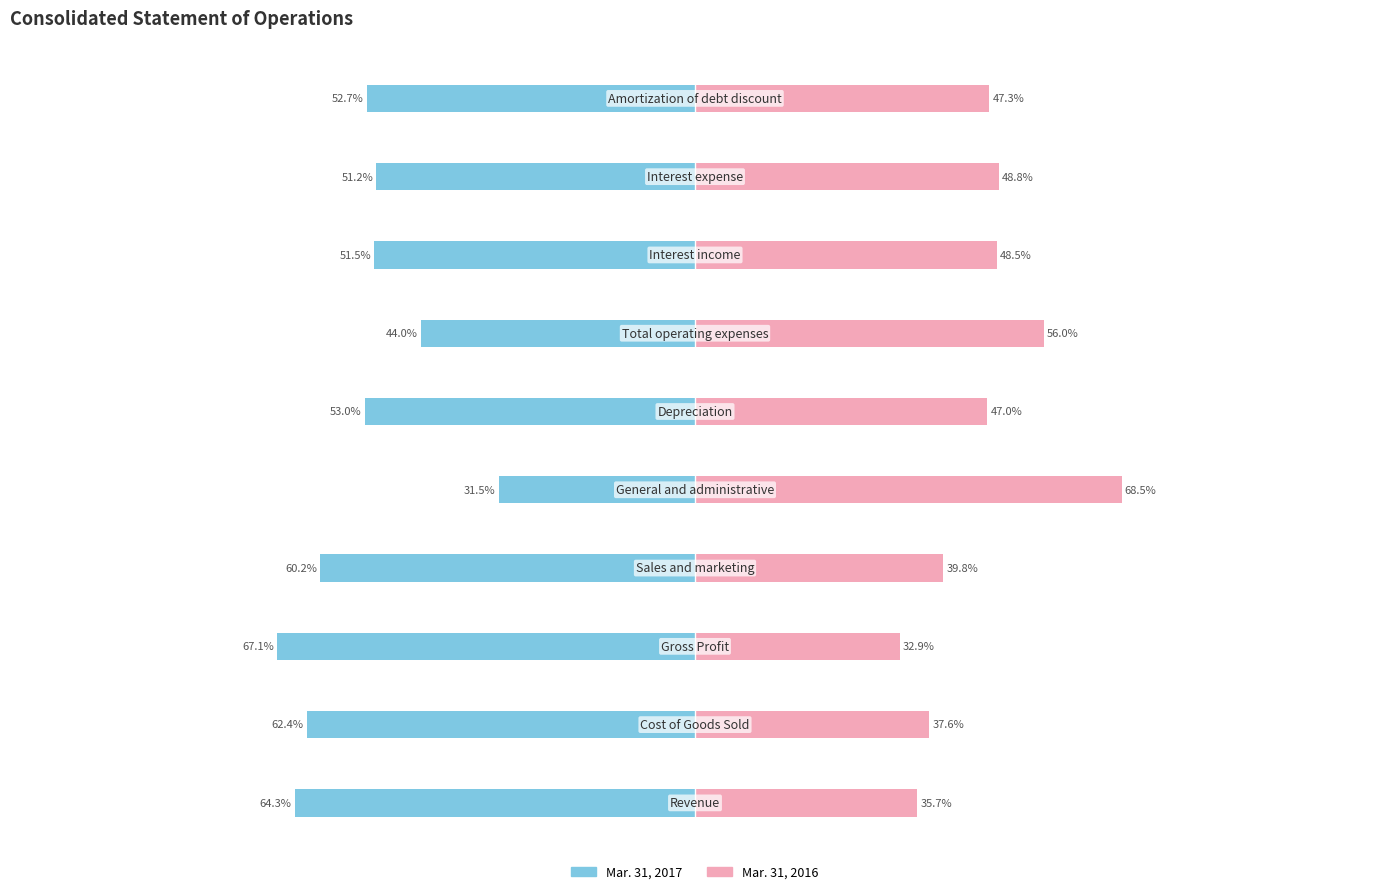

How many values in the Mar. 31, 2017 series exceed -52?

4